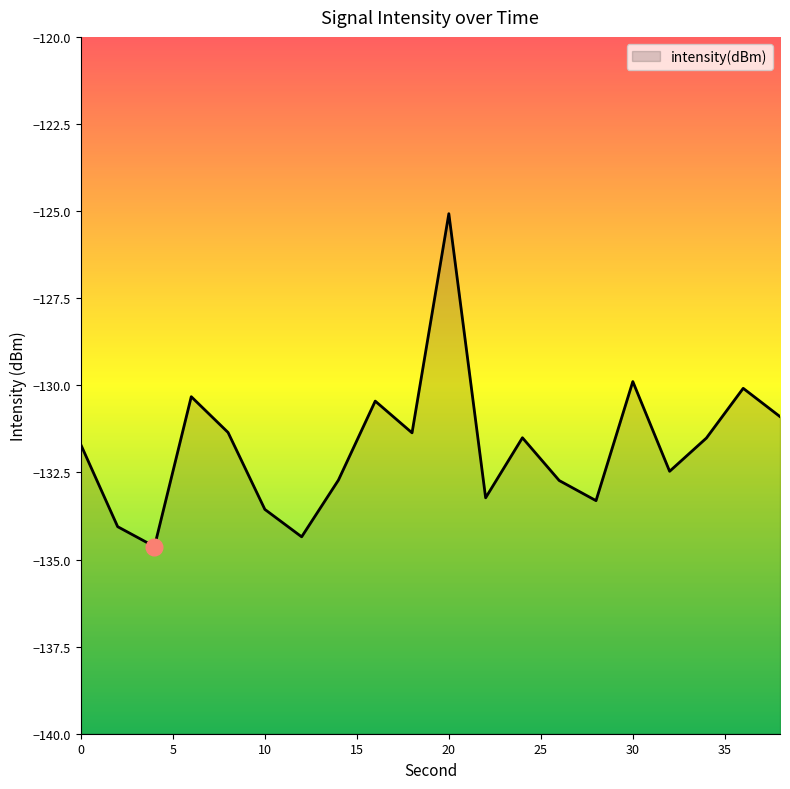

Reading left to right, transcribe all the data shown in this chart.

0=-131.7	2=-134.1	4=-134.6	6=-130.3	8=-131.4	10=-133.6	12=-134.3	14=-132.7	16=-130.5	18=-131.4	20=-125.1	22=-133.2	24=-131.5	26=-132.7	28=-133.3	30=-129.9	32=-132.5	34=-131.5	36=-130.1	38=-130.9